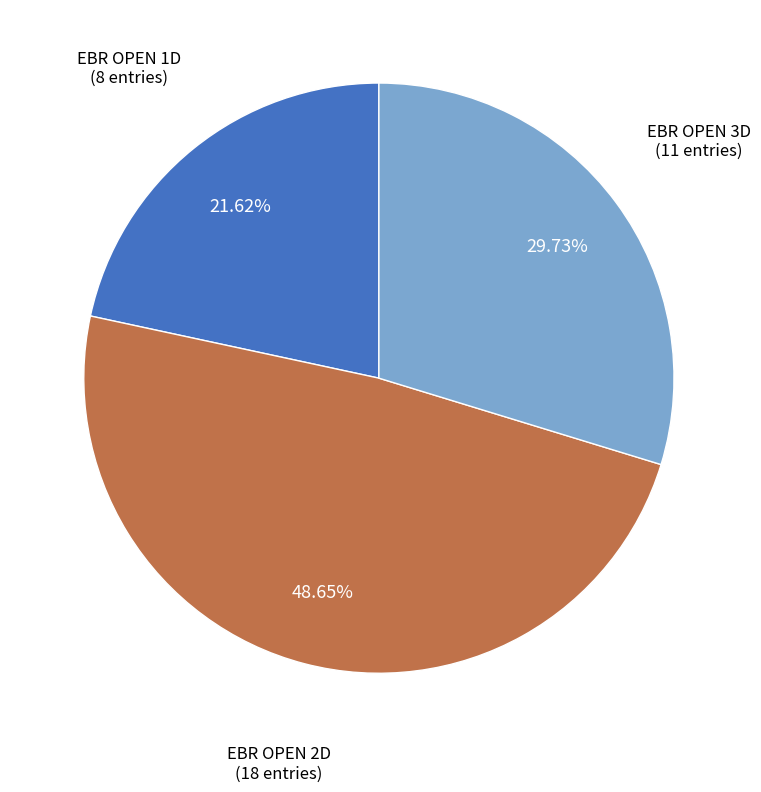

Does any single category account for the majority?

No